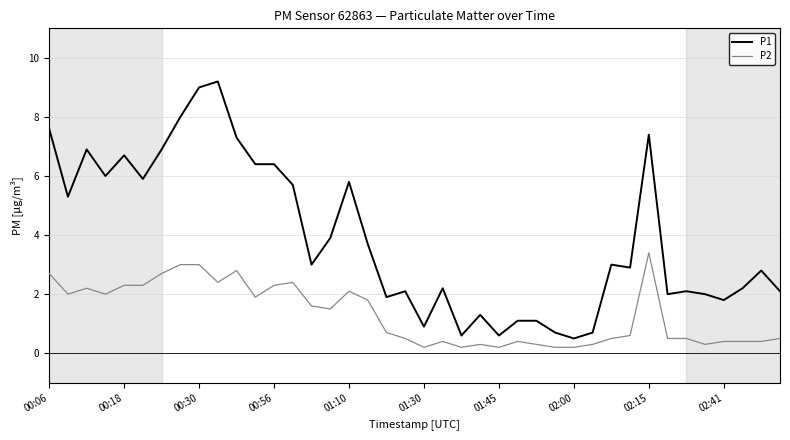

True or false: P2 and P1 cross at least once.

False